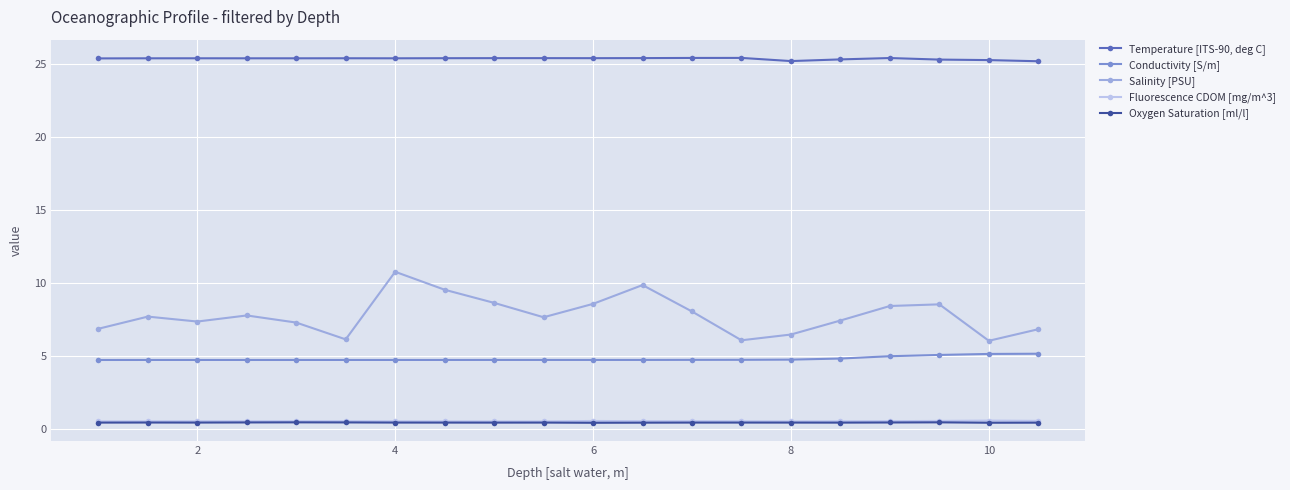

Which series has the largest range (max minus min)?

Salinity [PSU]